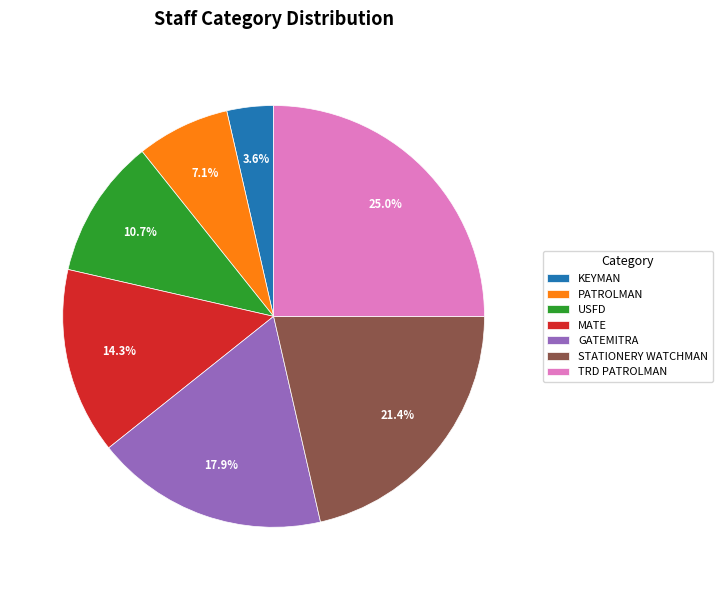

Which has a higher value, GATEMITRA or STATIONERY WATCHMAN?

STATIONERY WATCHMAN